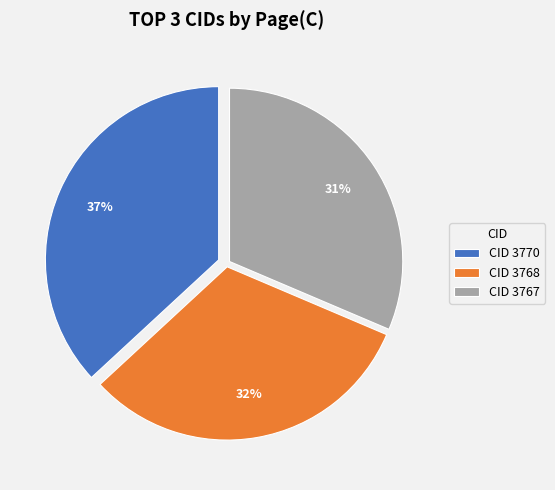

Which slice is the largest?

CID 3770